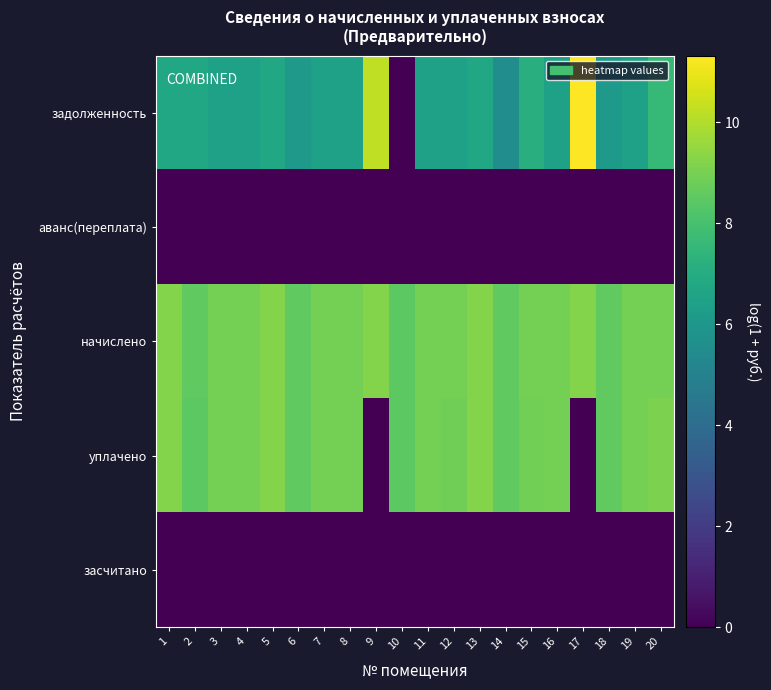

Which series has the largest range (max minus min)?

задолженность